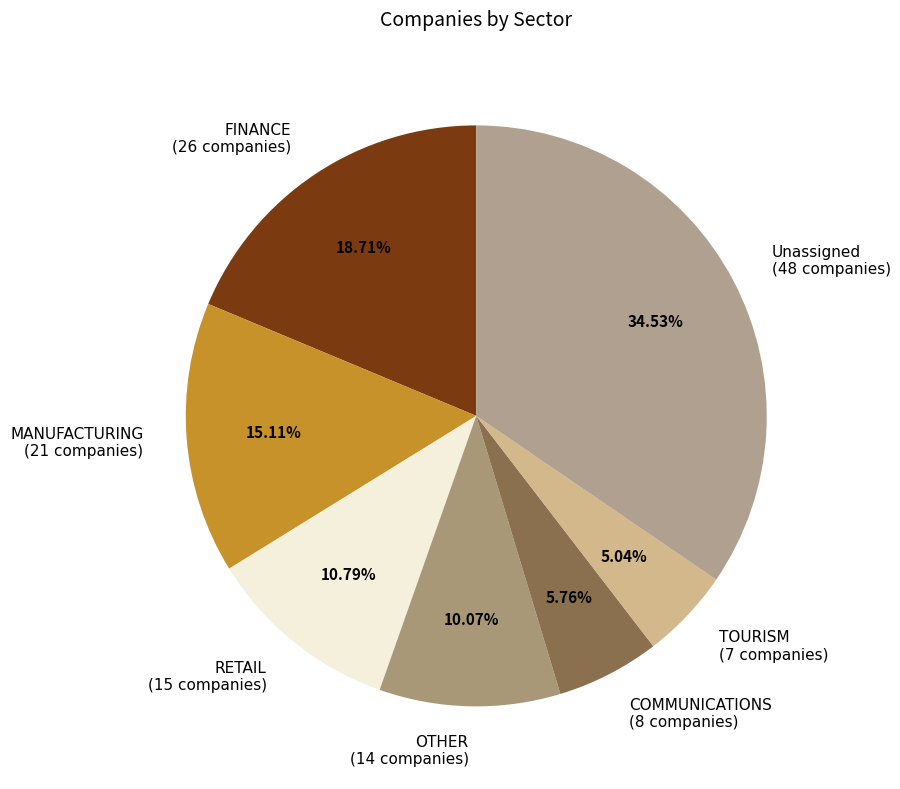

Is there any slice that represents more than half of the pie?

No